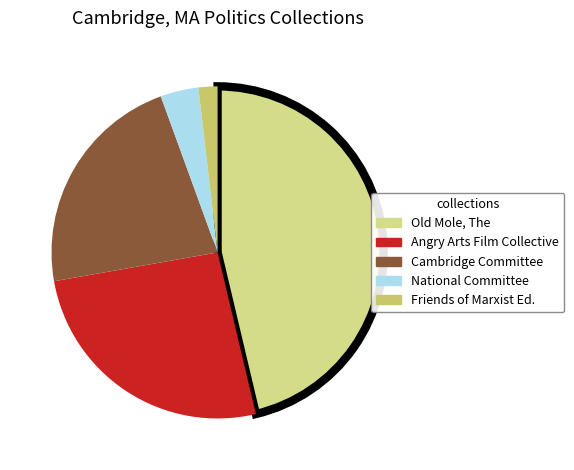

How many segments does this pie chart have?

5